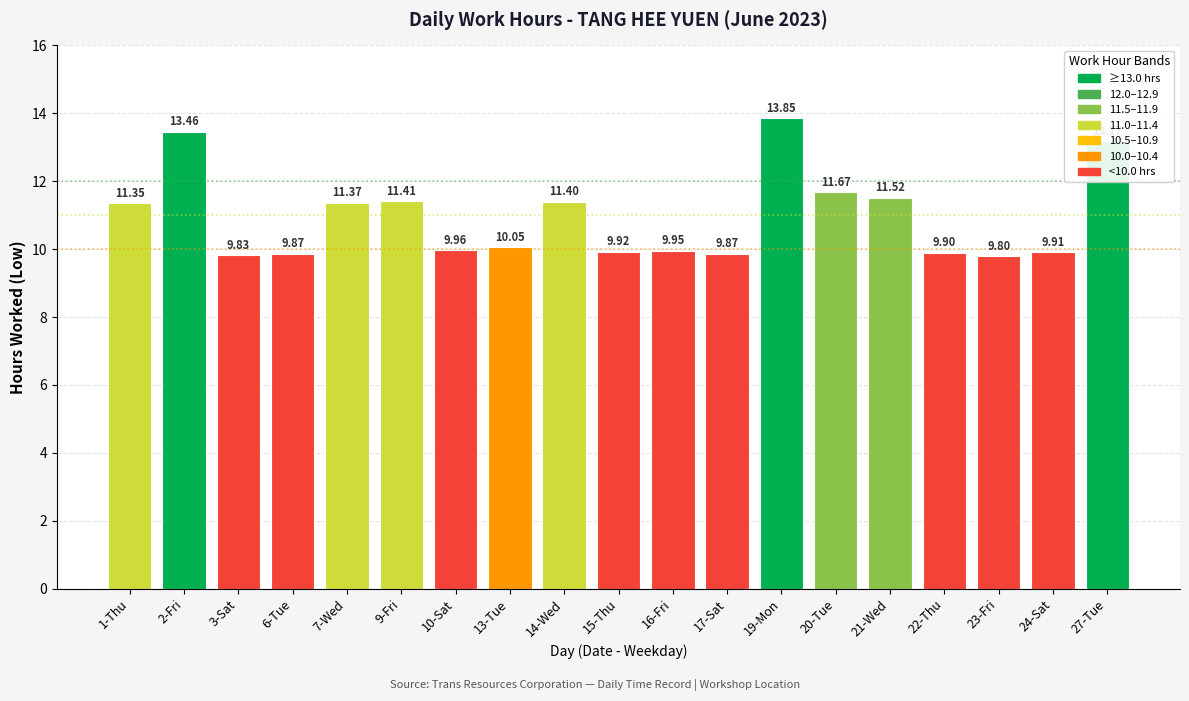

What is the difference between the values at 27-Tue and 2-Fri?

0.3